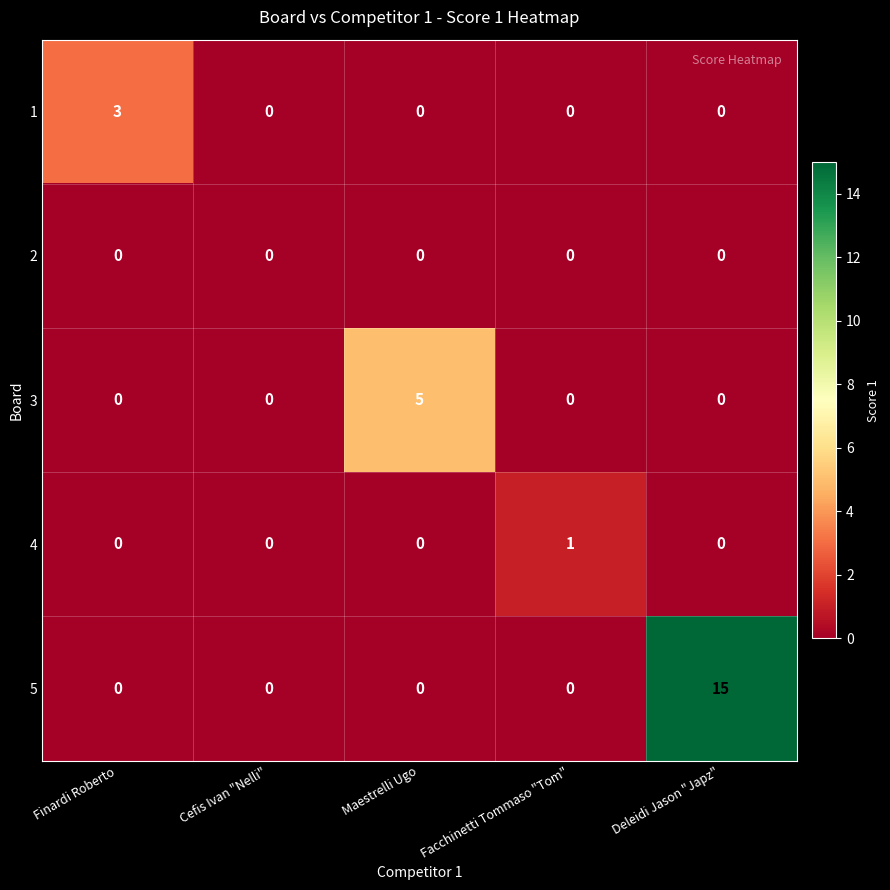

Which series has the widest spread of values?

5